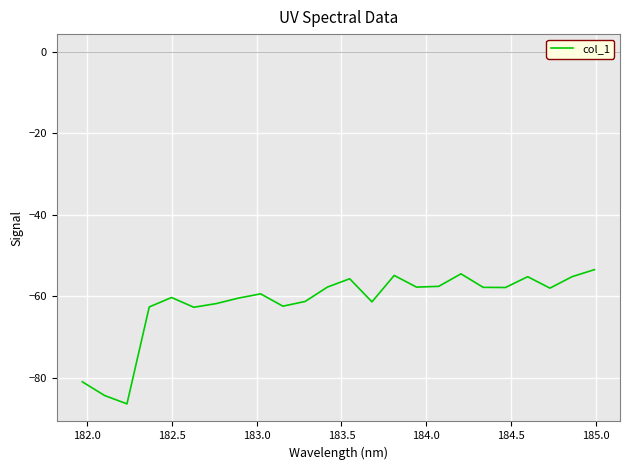

What is the minimum value shown in the chart?

-86.4